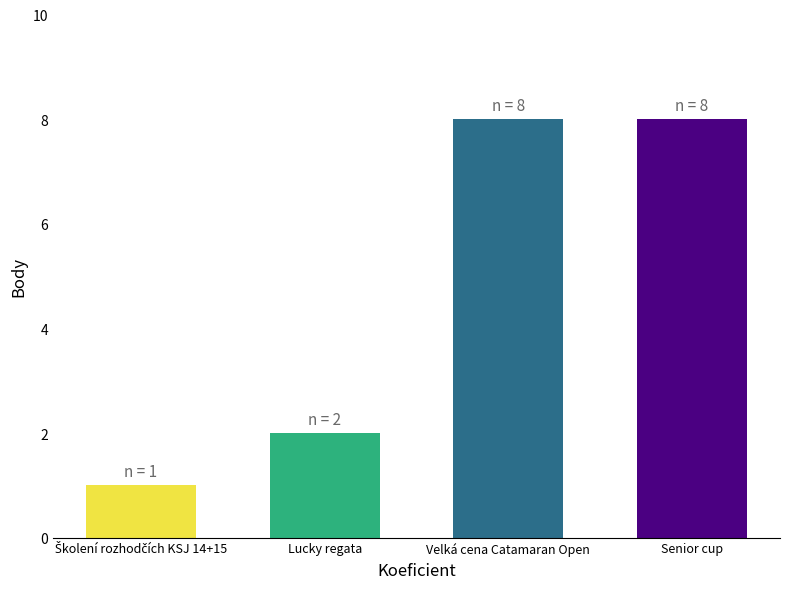

What is the change in value from Školení rozhodčích KSJ 14+15 to Velká cena Catamaran Open?

+7